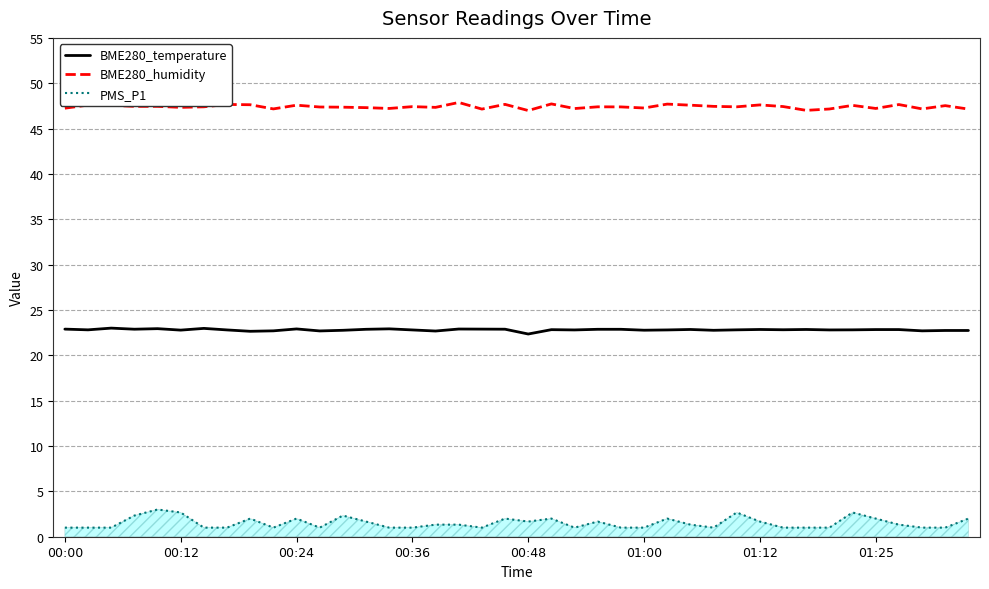

Which series has the largest total across all categories?

BME280_humidity